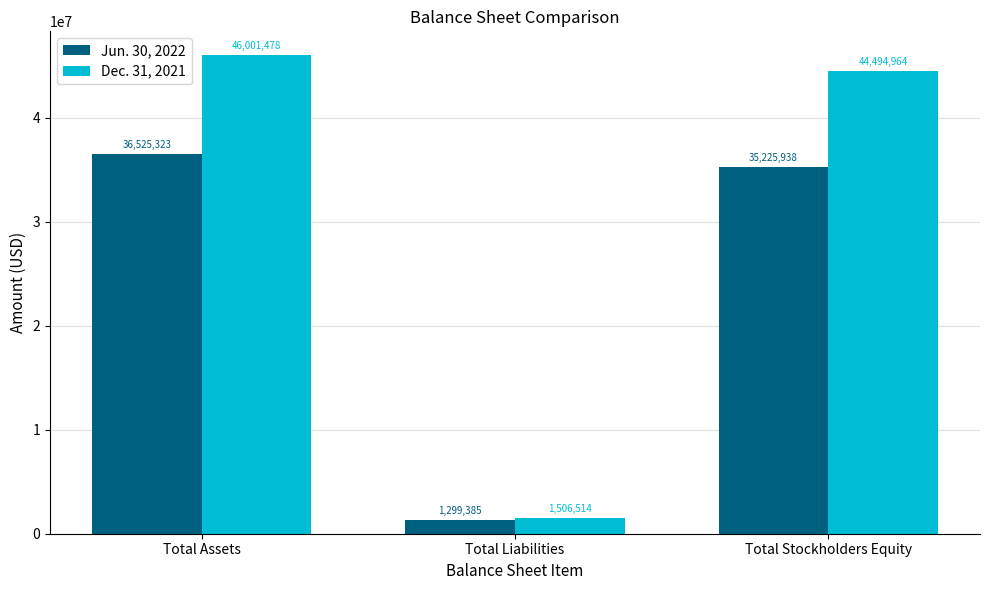

Reading left to right, what are all the values shown in this chart?

Jun. 30, 2022: 36525323	1299385	35225938
Dec. 31, 2021: 46001478	1506514	44494964